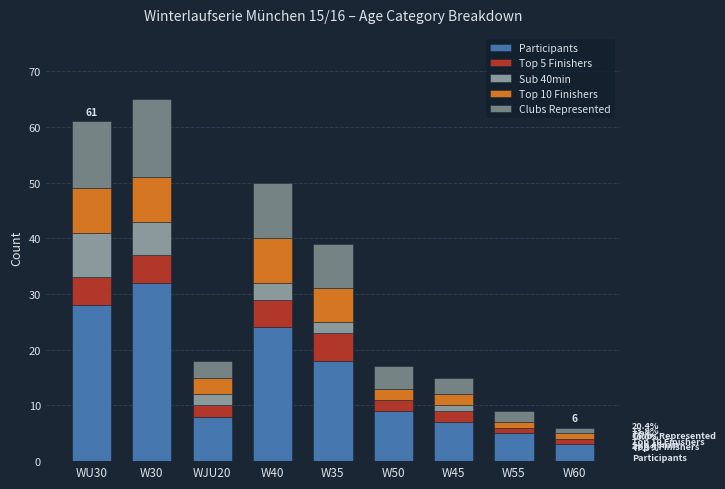

At which label does Participants reach its peak?

W30